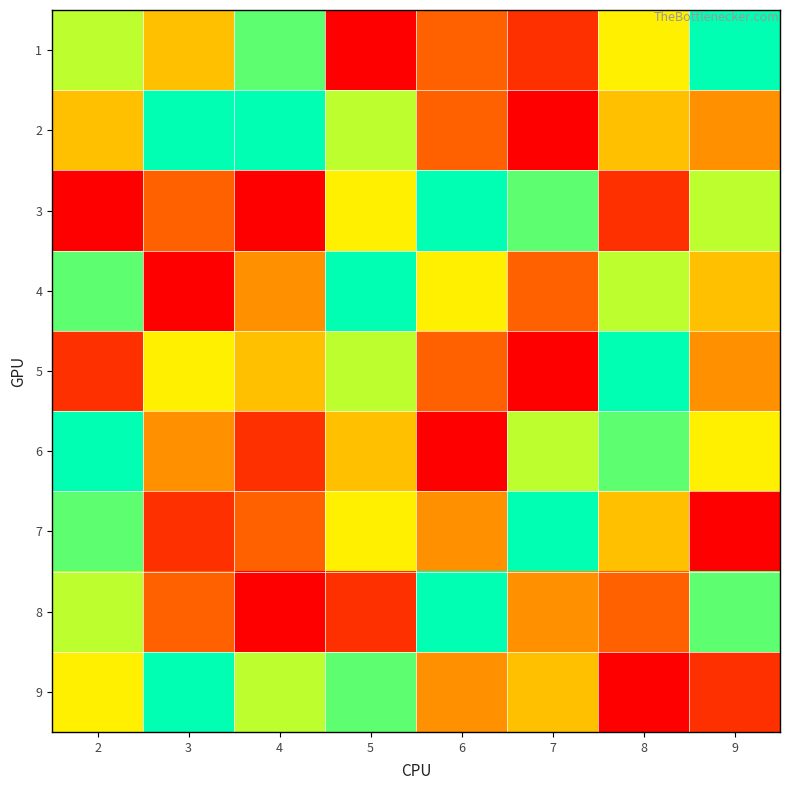

Which series has the largest total across all categories?

2